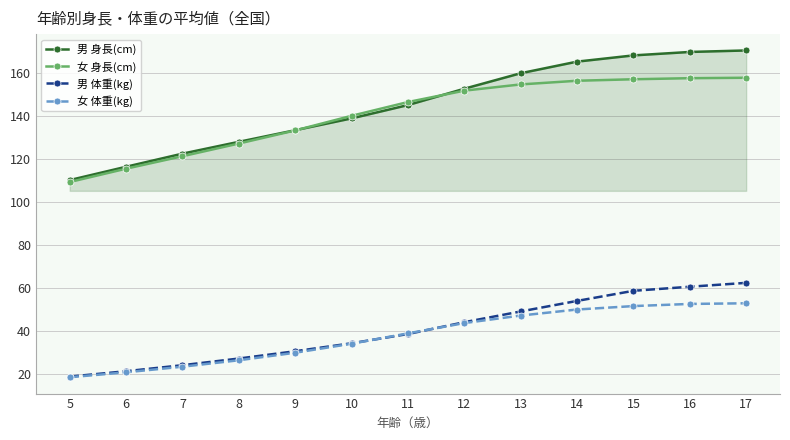

Rank the series by their maximum value, from highest to lowest.

男 身長(cm), 女 身長(cm), 男 体重(kg), 女 体重(kg)